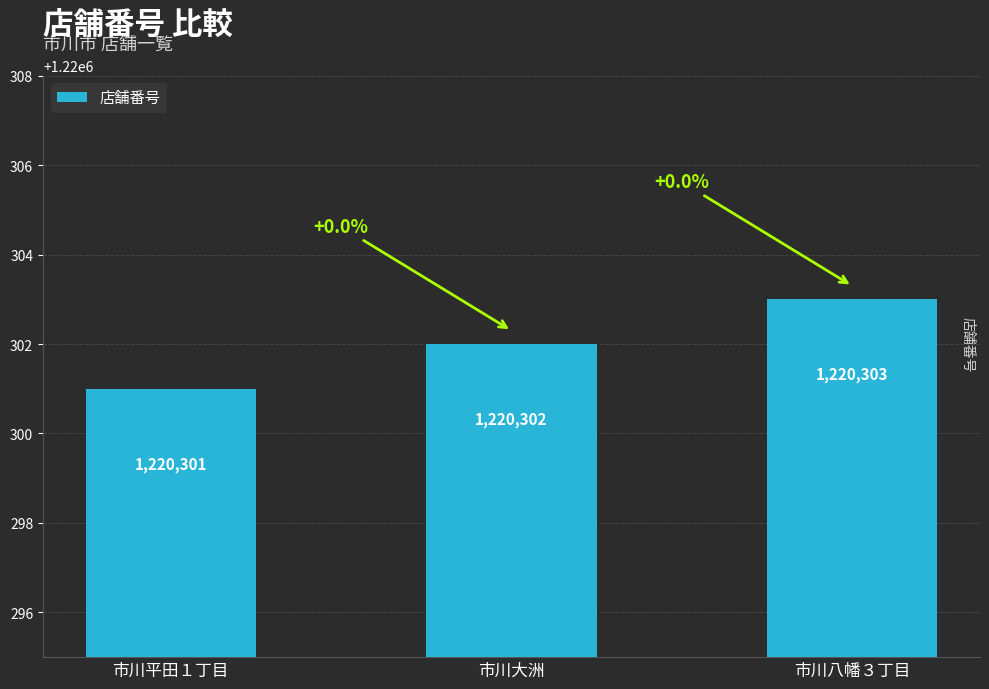

What is the change in value from 市川平田１丁目 to 市川八幡３丁目?

+2